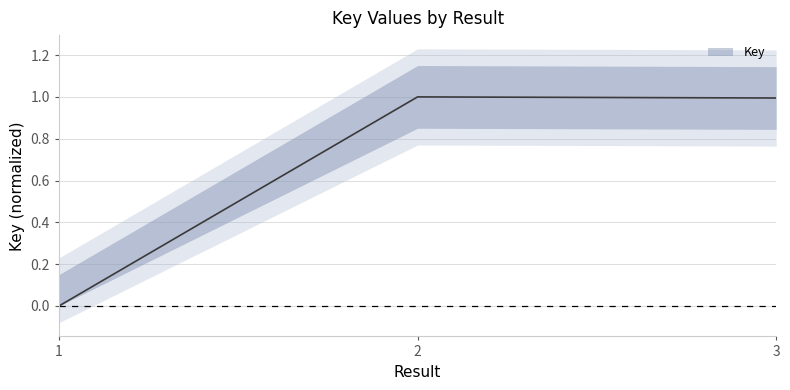

Between 2 and 3, which is larger?

2